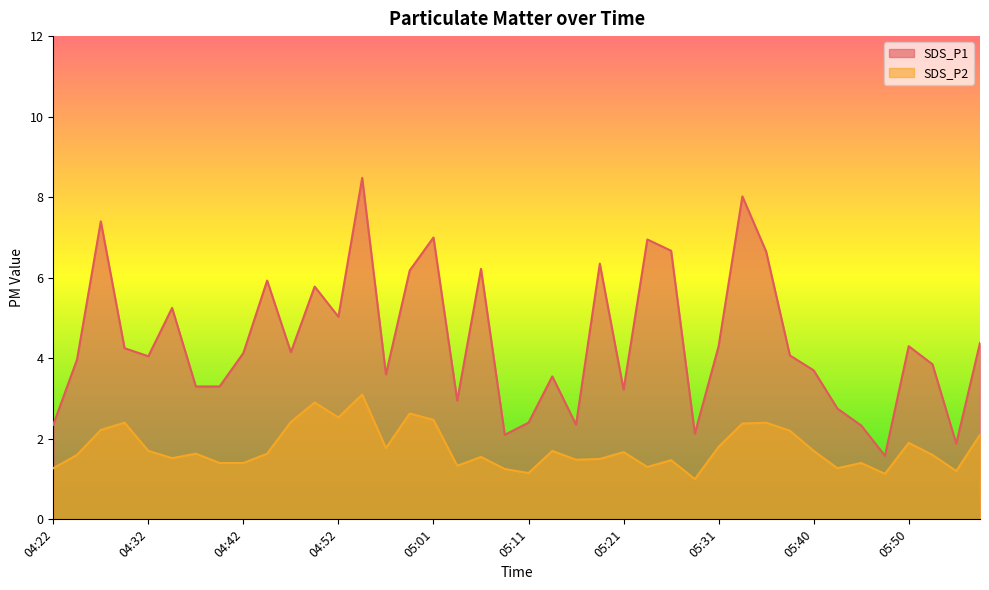

Reading left to right, extract all data points from this chart.

SDS_P1: 04:22=2.4	04:25=4.0	04:27=7.4	04:30=4.2	04:32=4.0	04:35=5.2	04:37=3.3	04:39=3.3	04:42=4.1	04:44=5.9	04:47=4.2	04:49=5.8	04:52=5.0	04:54=8.5	04:56=3.6	04:59=6.2	05:01=7.0	05:04=3.0	05:06=6.2	05:09=2.1	05:11=2.4	05:14=3.5	05:16=2.4	05:18=6.3	05:21=3.2	05:23=7.0	05:26=6.7	05:28=2.1	05:31=4.3	05:33=8.0	05:36=6.7	05:38=4.1	05:40=3.7	05:43=2.8	05:45=2.3	05:48=1.6	05:50=4.3	05:53=3.9	05:55=1.9	05:58=4.4
SDS_P2: 04:22=1.3	04:25=1.6	04:27=2.2	04:30=2.4	04:32=1.7	04:35=1.5	04:37=1.6	04:39=1.4	04:42=1.4	04:44=1.6	04:47=2.4	04:49=2.9	04:52=2.5	04:54=3.1	04:56=1.8	04:59=2.6	05:01=2.5	05:04=1.3	05:06=1.6	05:09=1.2	05:11=1.1	05:14=1.7	05:16=1.5	05:18=1.5	05:21=1.7	05:23=1.3	05:26=1.5	05:28=1.0	05:31=1.8	05:33=2.4	05:36=2.4	05:38=2.2	05:40=1.7	05:43=1.3	05:45=1.4	05:48=1.1	05:50=1.9	05:53=1.6	05:55=1.2	05:58=2.1